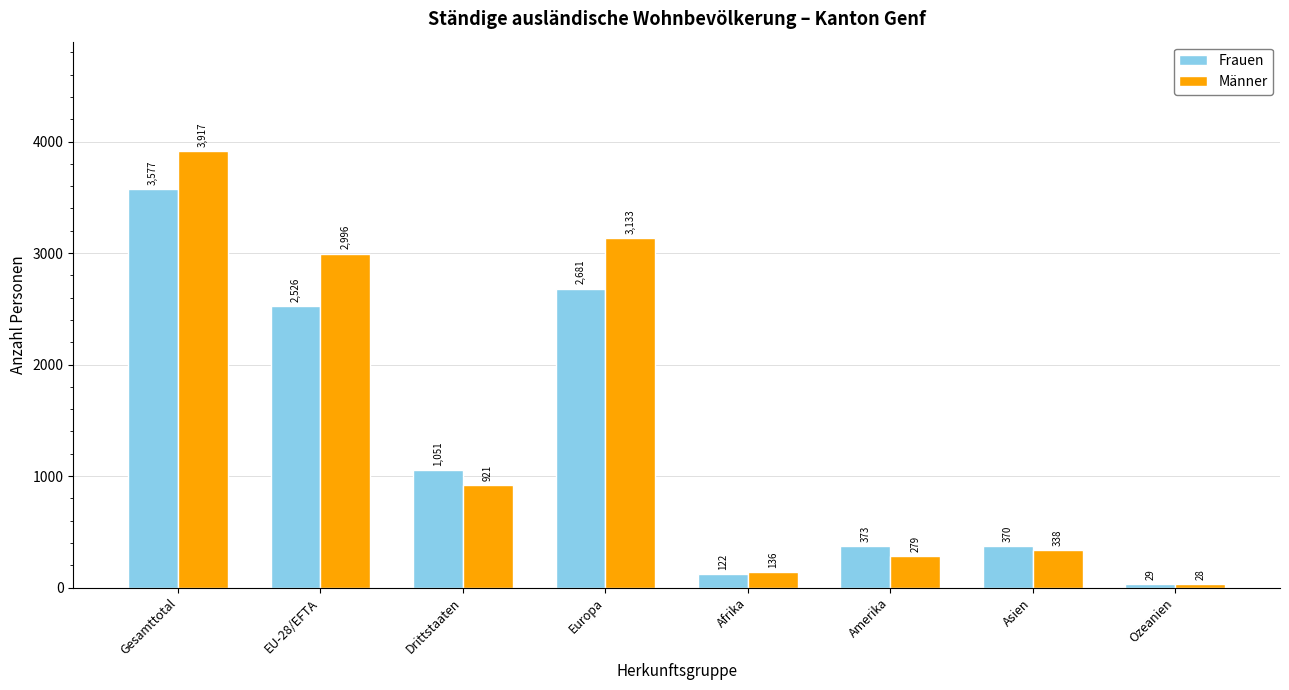

What position from the right is Amerika?

3